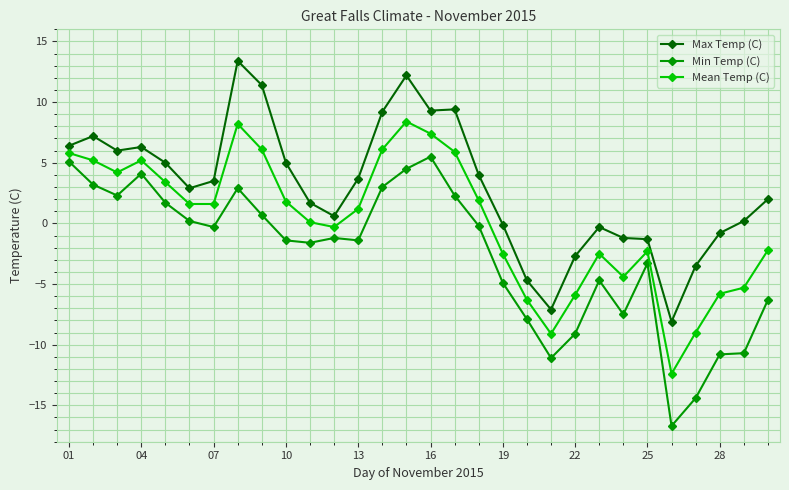

True or false: Mean Temp (C) and Min Temp (C) cross at least once.

False